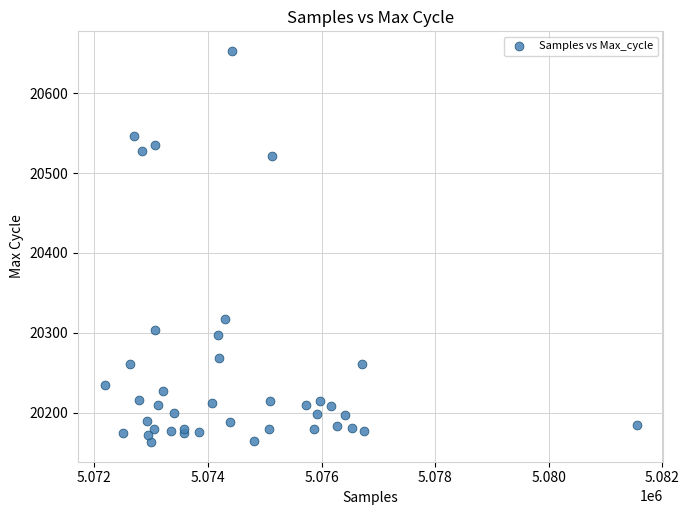

What Y value in the scatter plot is closest to 20408?

20317